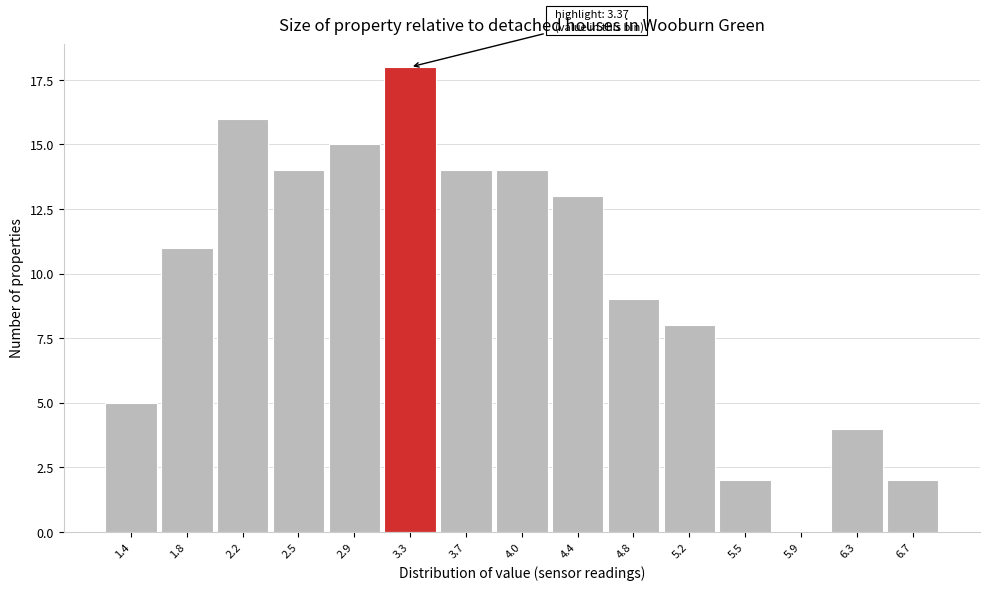

Reading right to left, what are all the values shown in this chart?

6.7=2	6.3=4	5.9=0	5.5=2	5.2=8	4.8=9	4.4=13	4.0=14	3.7=14	3.3=18	2.9=15	2.5=14	2.2=16	1.8=11	1.4=5